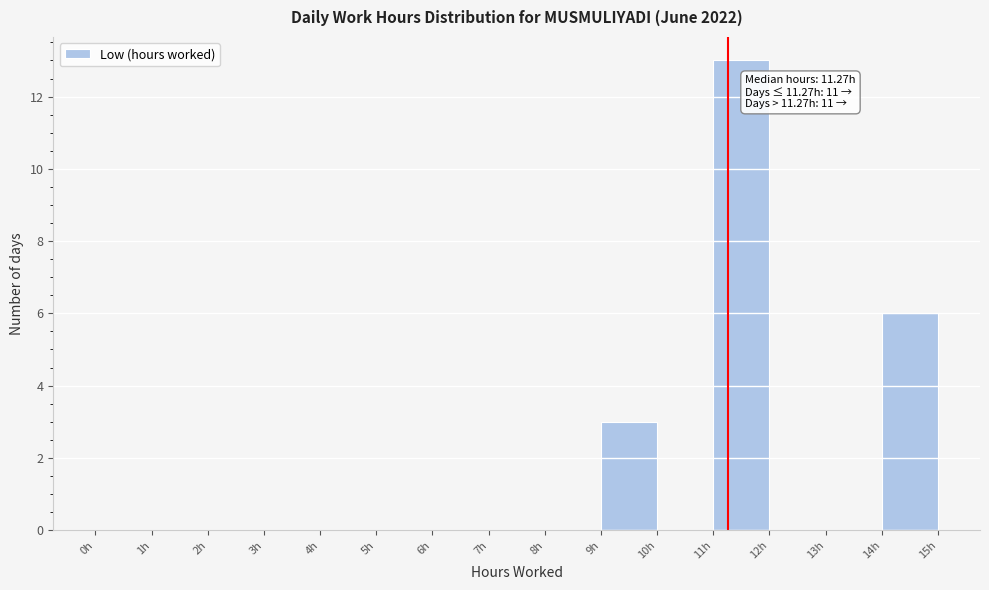

Which range on the x-axis has the tallest bar?

11 to 12